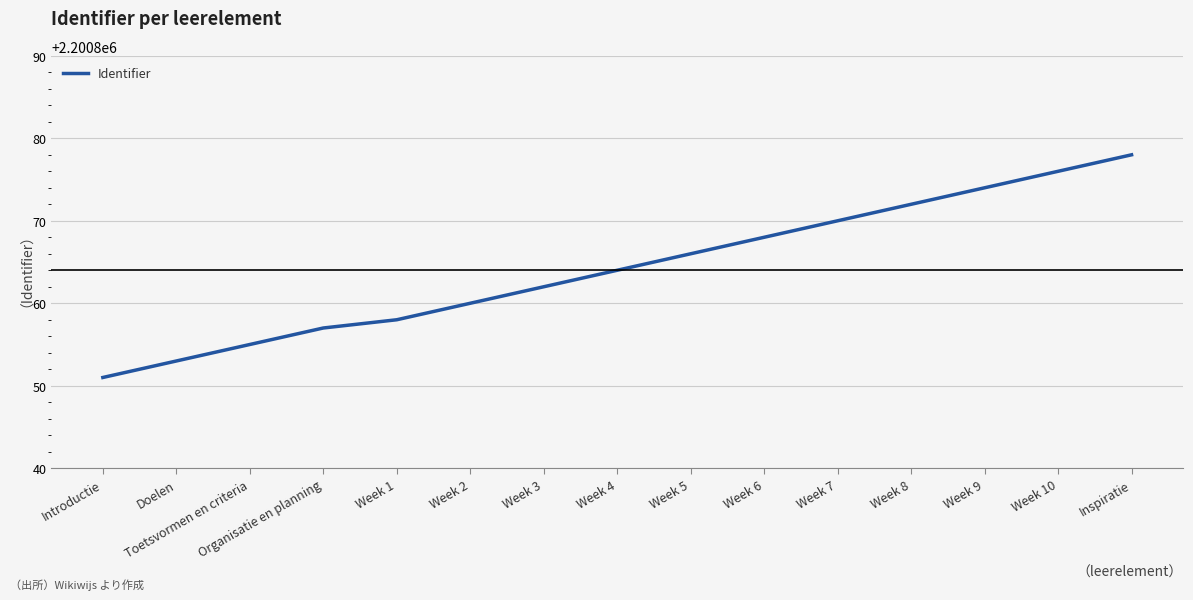

Read the value at Week 1, to the nearest 10.

2200860